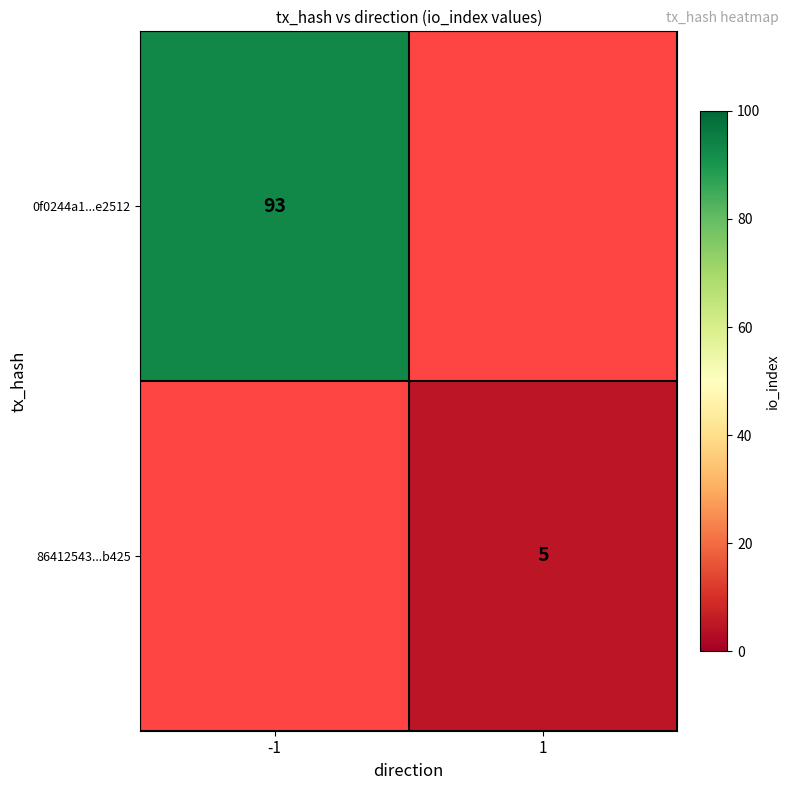

True or false: 86412543...b425 has a value of 5 at 1.

True